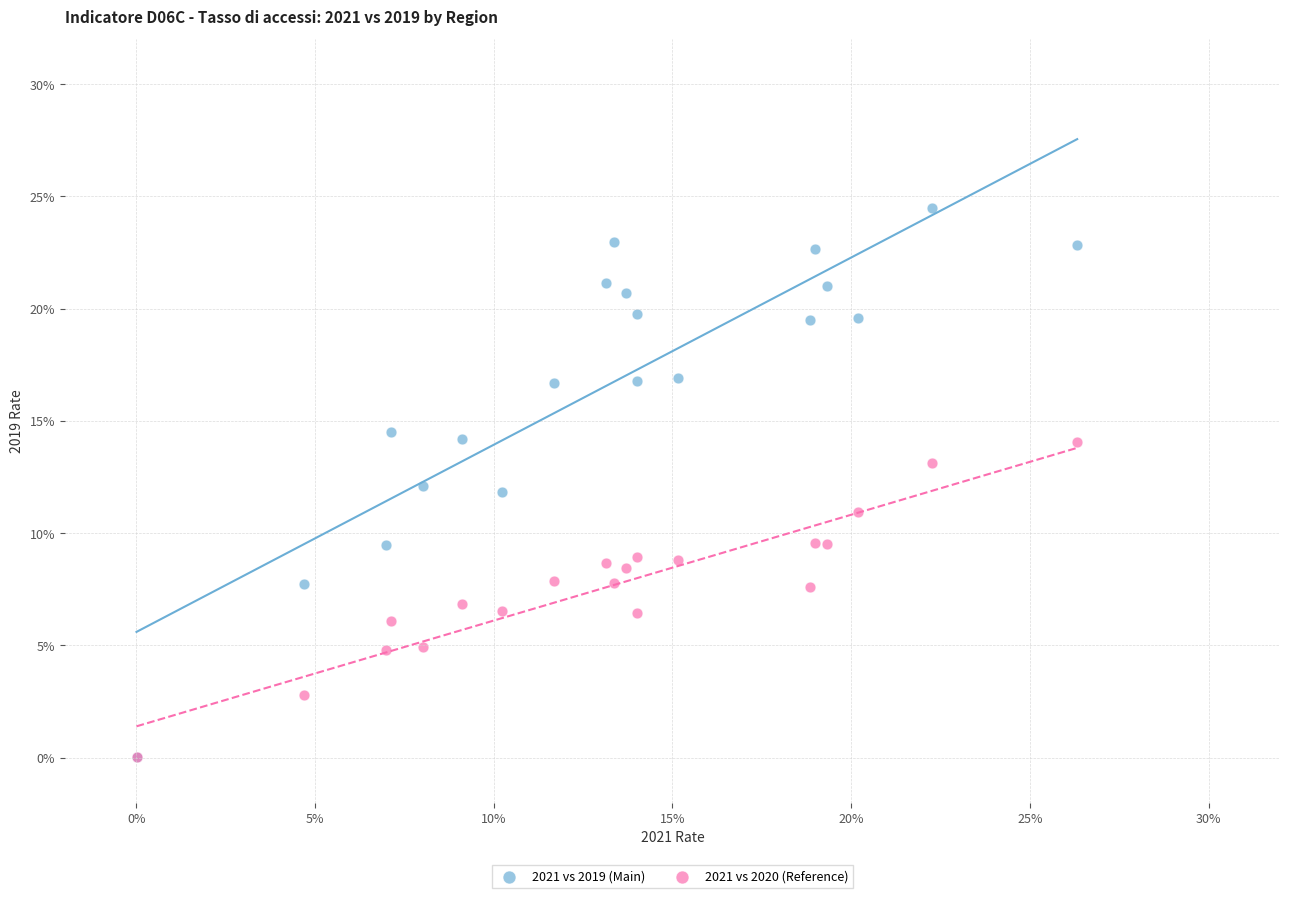

Which series contains the highest Y value?

2021 vs 2019 (Main)